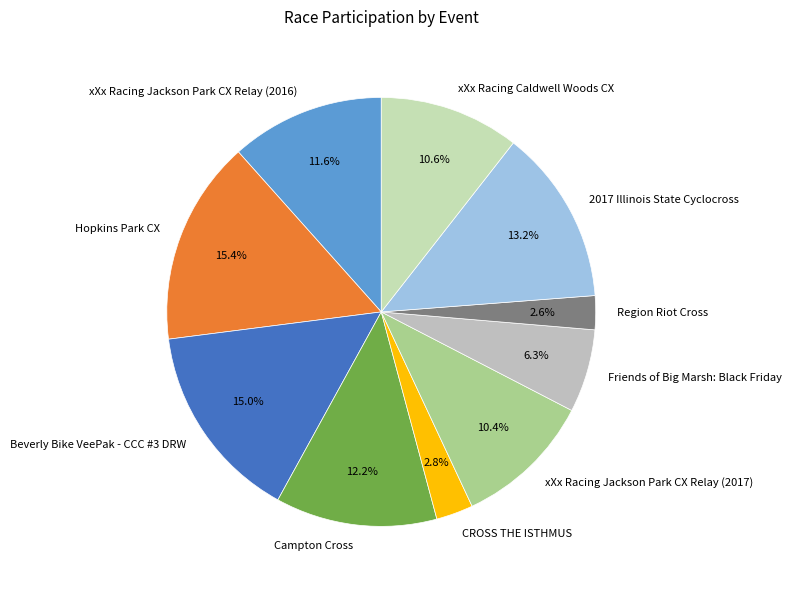

How many segments does this pie chart have?

10